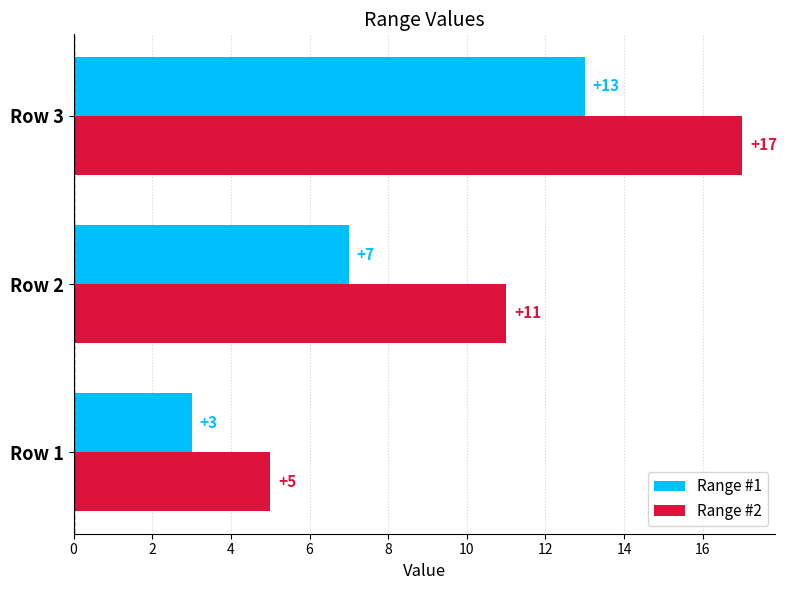

The value of Range #2 at Row 1 is 5. True or false?

True